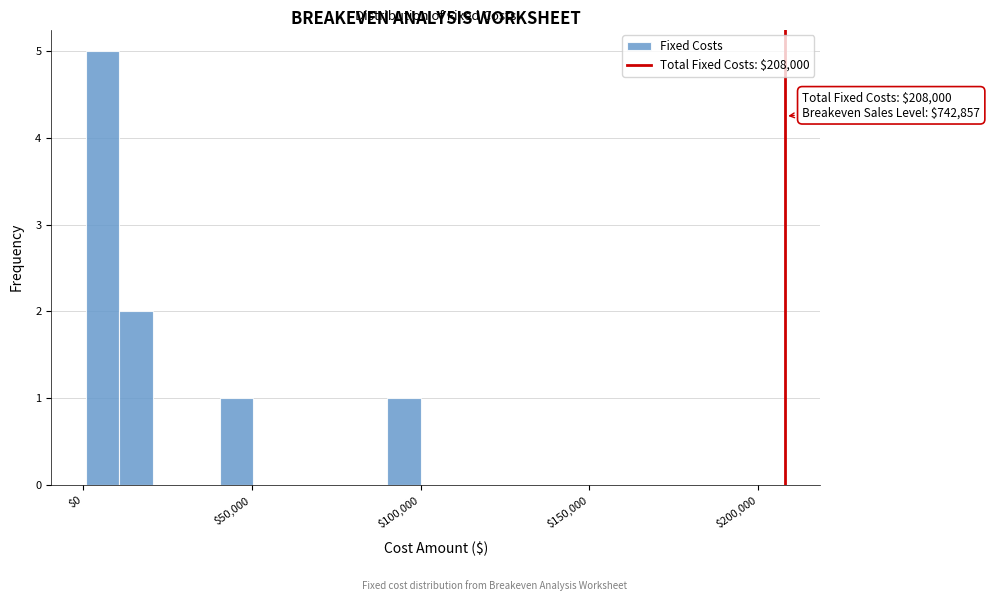

Read against the x-axis, roughly where is the centre of the tallest bar?

5000